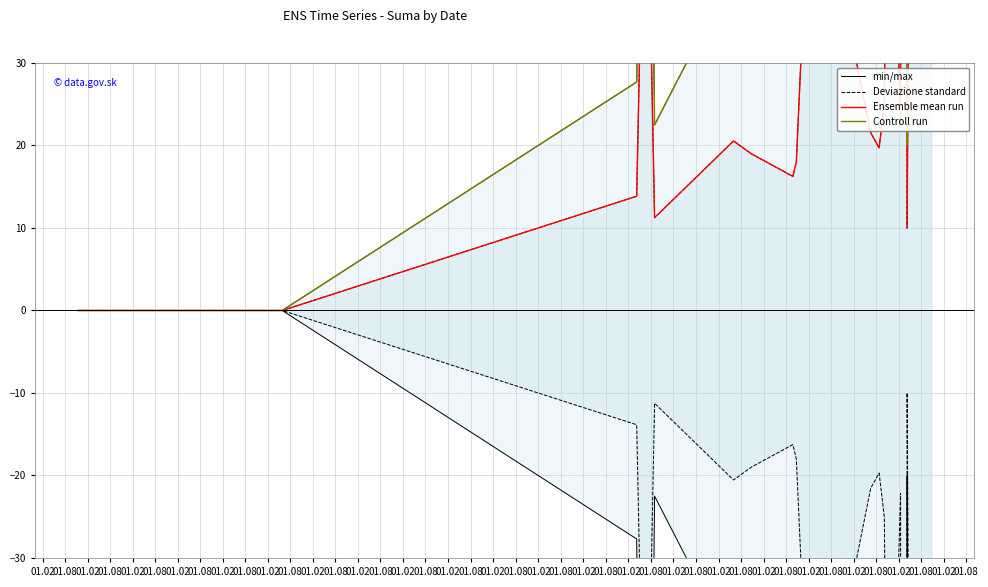

What is the difference between the Ensemble mean run values at 01.02 and 01.02?

356.4